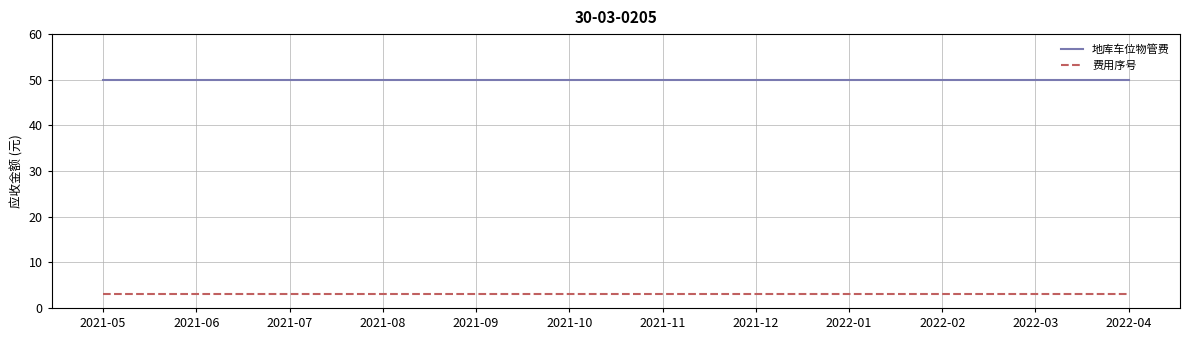

What is the total value across all series at 2021-05?

53